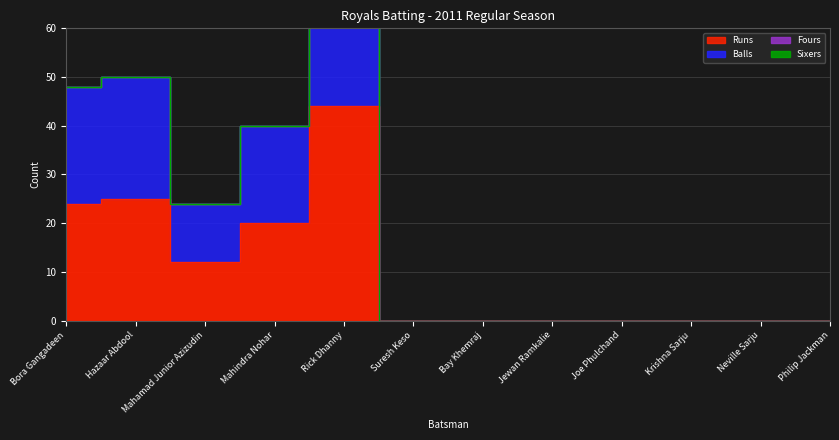

Which series has the widest spread of values?

Balls